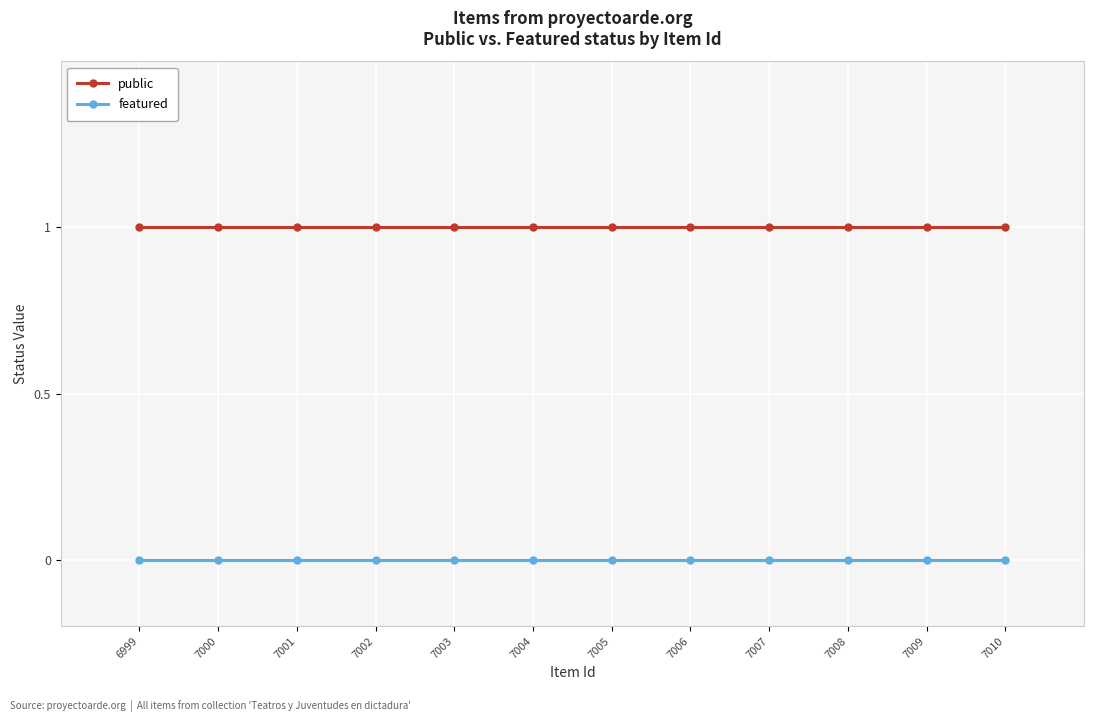

Reading right to left, what are all the values shown in this chart?

public: 1	1	1	1	1	1	1	1	1	1	1	1
featured: 0	0	0	0	0	0	0	0	0	0	0	0